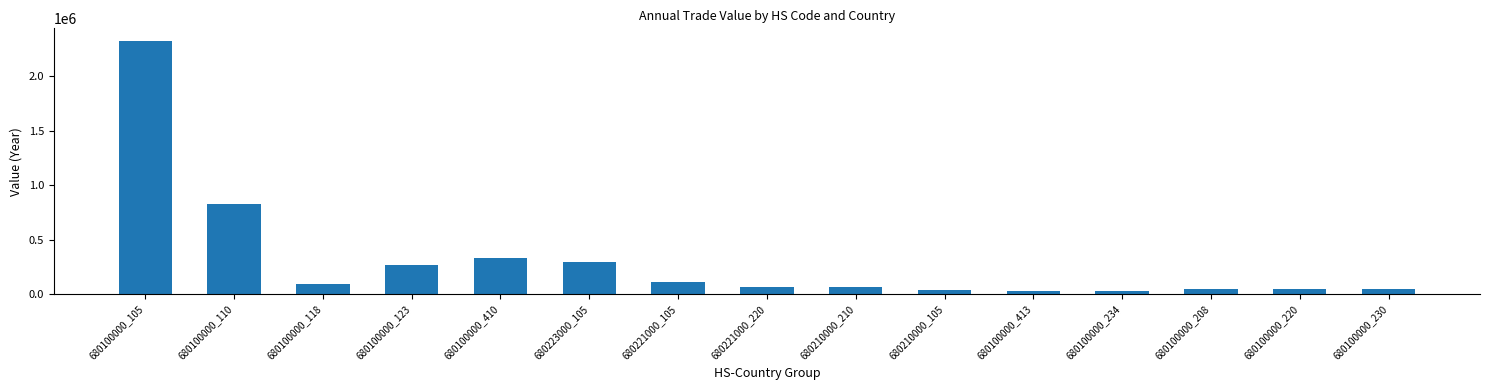

The value at 680100000_413 is 29472. True or false?

True